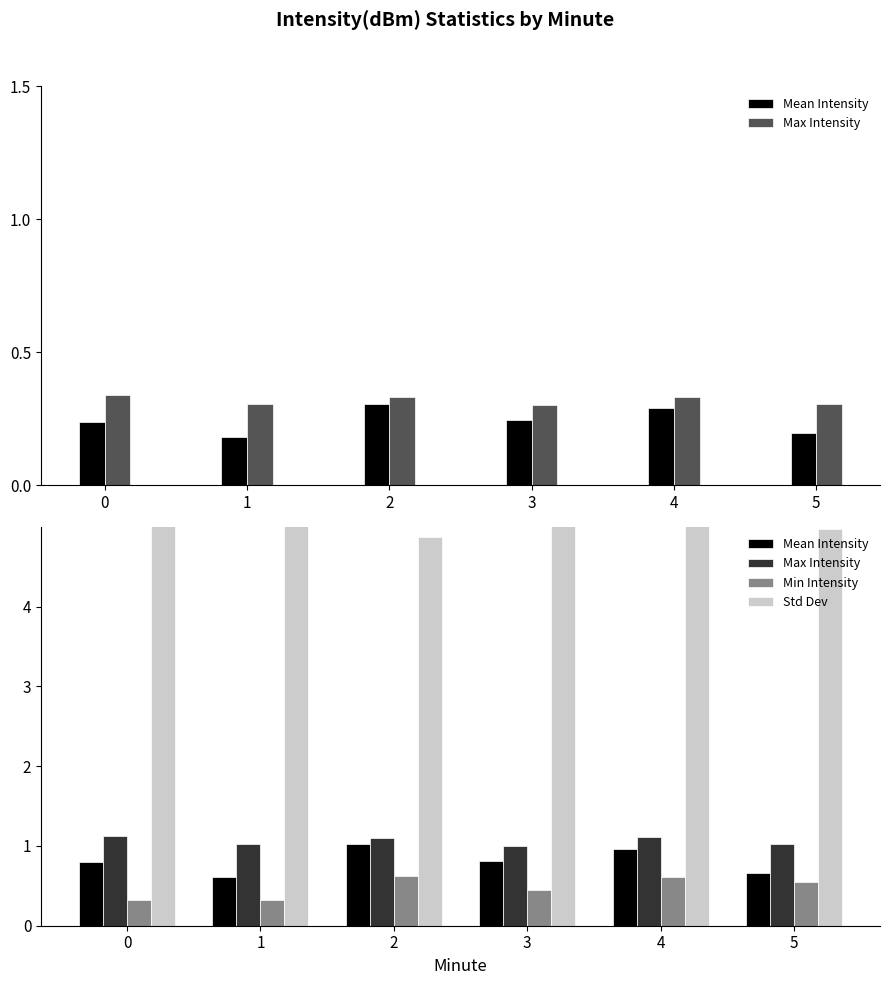

Reading left to right, what are all the values shown in this chart?

Mean Intensity: 0=0.8	1=0.6	2=1.0	3=0.8	4=1.0	5=0.7
Max Intensity: 0=1.1	1=1.0	2=1.1	3=1.0	4=1.1	5=1.0
Min Intensity: 0=0.3	1=0.3	2=0.6	3=0.4	4=0.6	5=0.5
Std Dev: 0=6.3	1=5.4	2=4.9	3=6.0	4=5.2	5=5.0